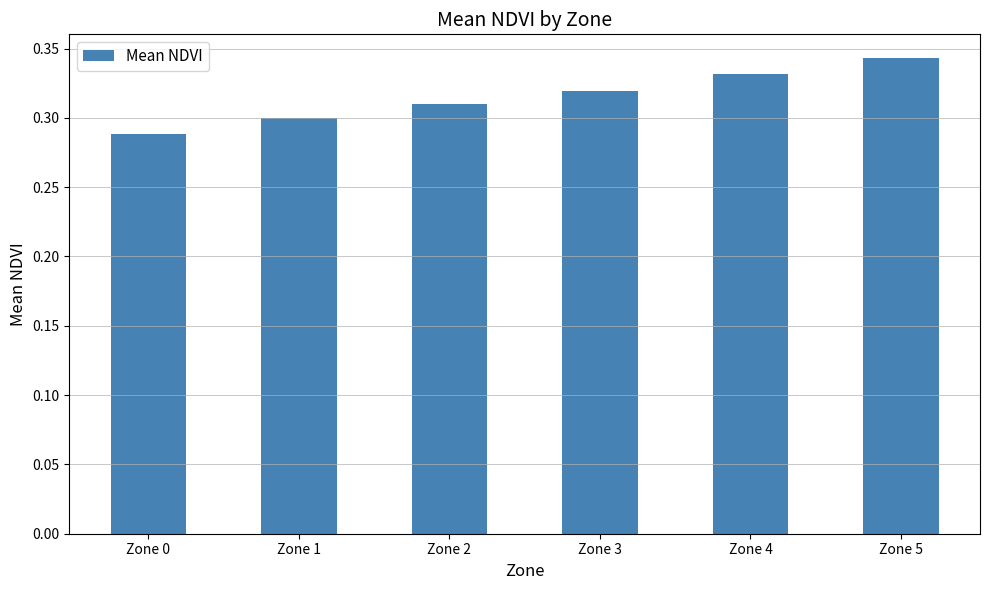

At which label is the value closest to 0?

Zone 0